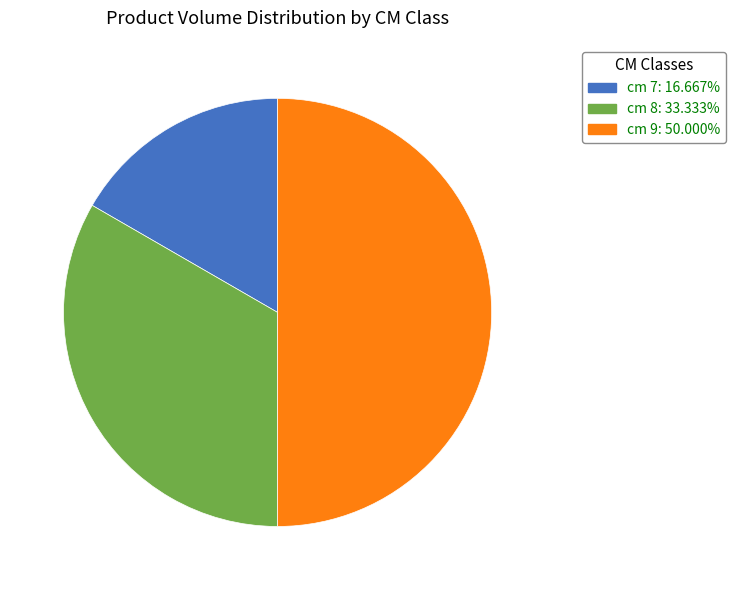

Does cm 7 account for over 50% of the chart?

No